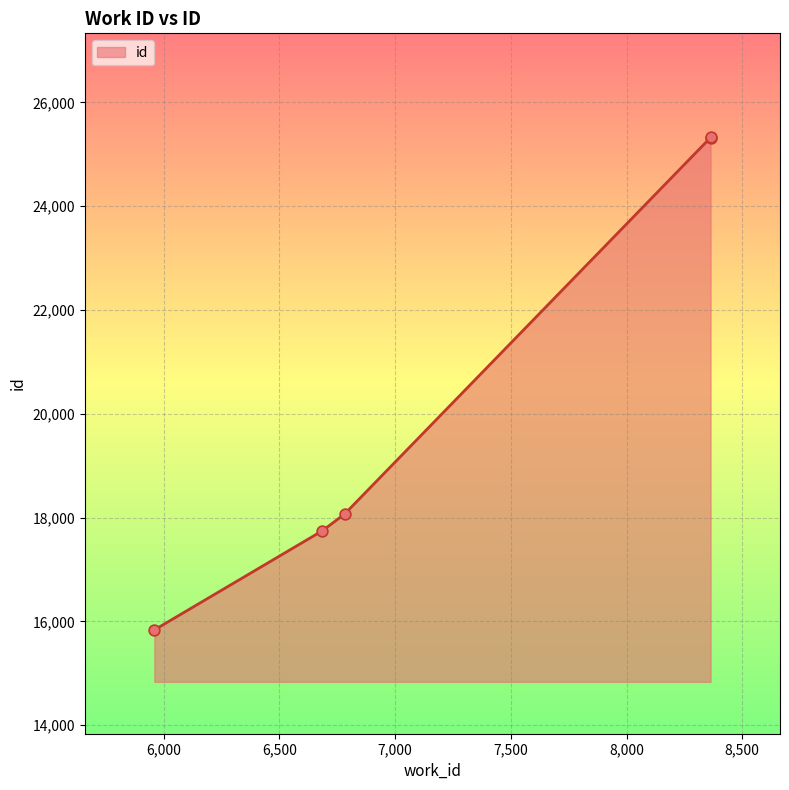

Between 5960 and 8363, which is larger?

8363